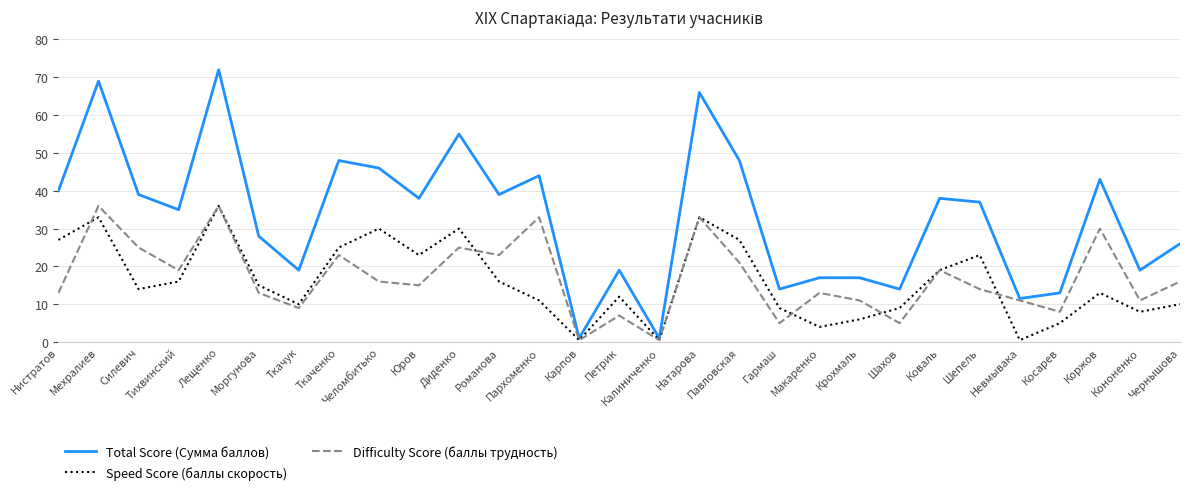

What is the difference between the maximum and minimum values in the Total Score (Сумма баллов) series?

71.0